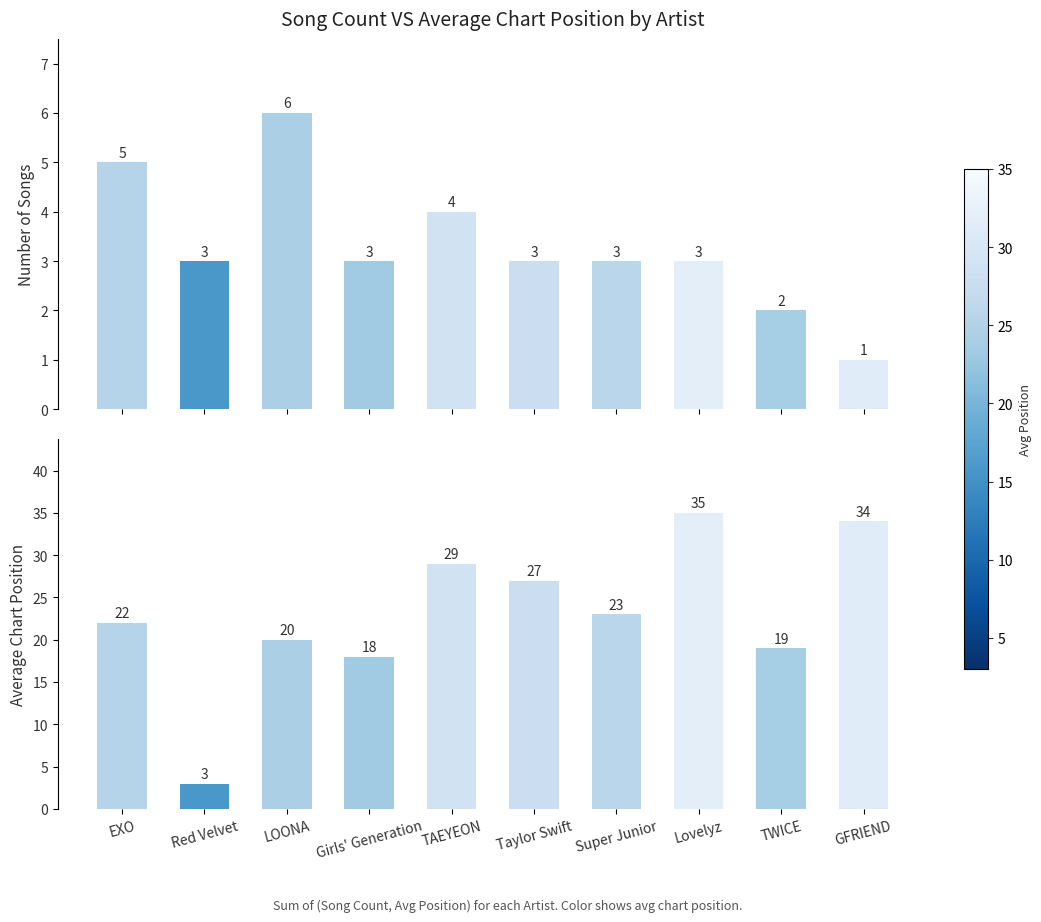

At how many categories does at least one series exceed 3?

9